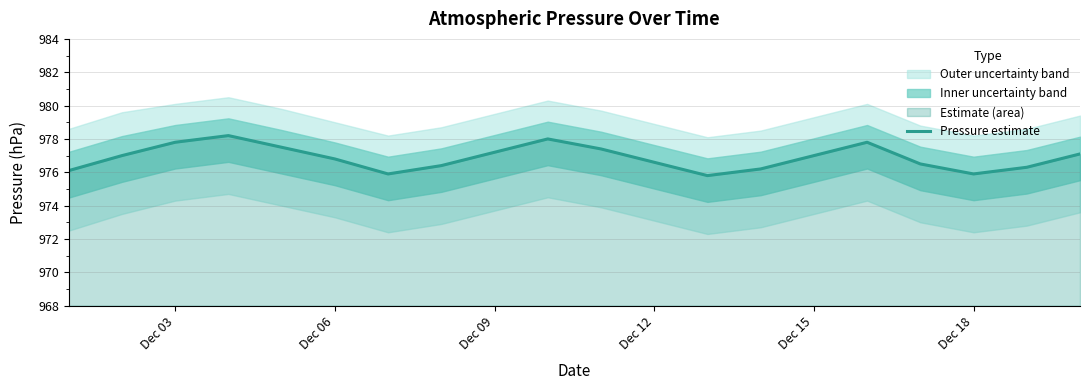

Reading left to right, what are all the values shown in this chart?

976.1	977.0	977.8	978.2	977.5	976.8	975.9	976.4	977.2	978.0	977.4	976.6	975.8	976.2	977.0	977.8	976.5	975.9	976.3	977.1